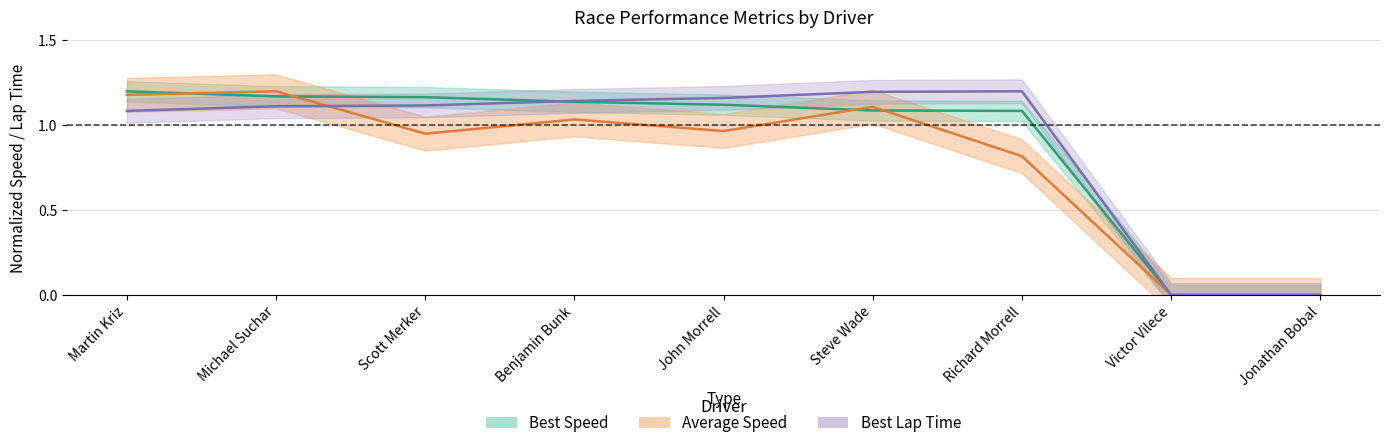

At how many categories does at least one series exceed 0?

7